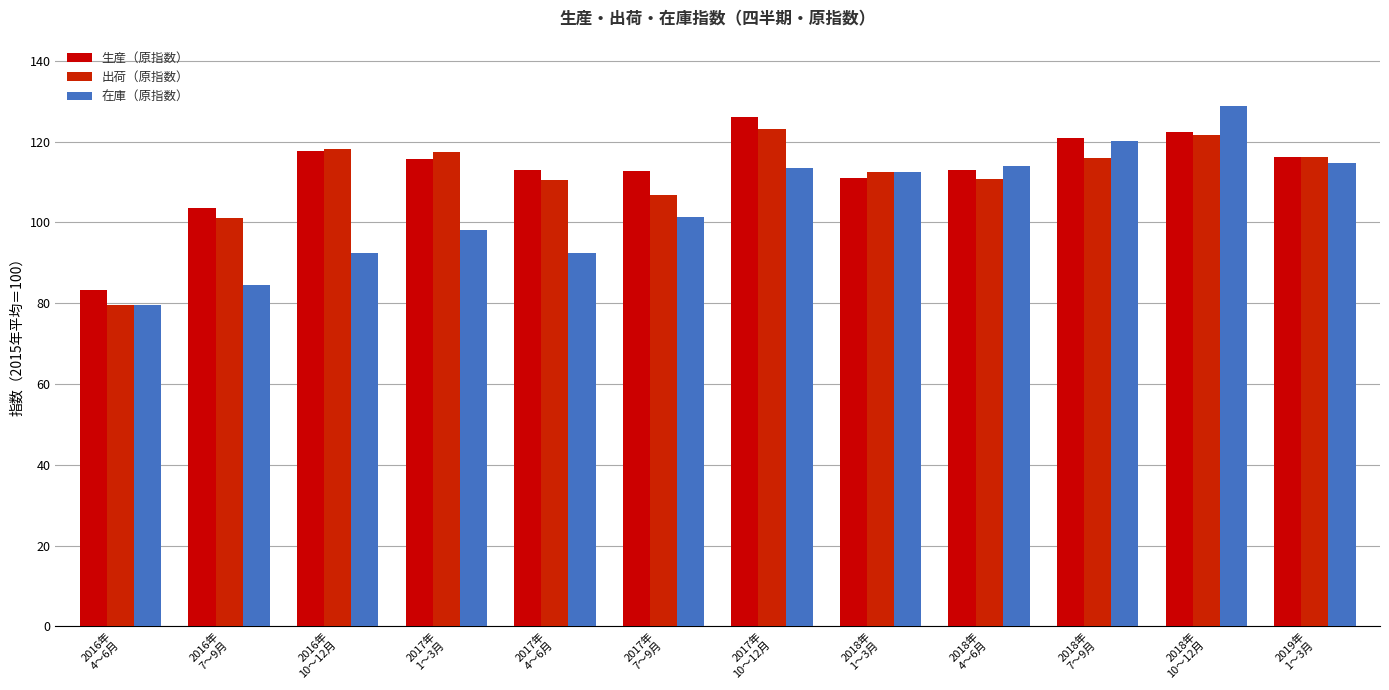

Reading left to right, list all the values displayed in this chart.

生産（原指数）: 83.3	103.6	117.6	115.8	112.9	112.7	126.0	110.9	113.0	121.0	122.4	116.3
出荷（原指数）: 79.6	101.1	118.1	117.5	110.5	106.8	123.2	112.5	110.8	115.9	121.6	116.2
在庫（原指数）: 79.6	84.5	92.4	98.2	92.5	101.3	113.5	112.4	113.9	120.1	128.8	114.7